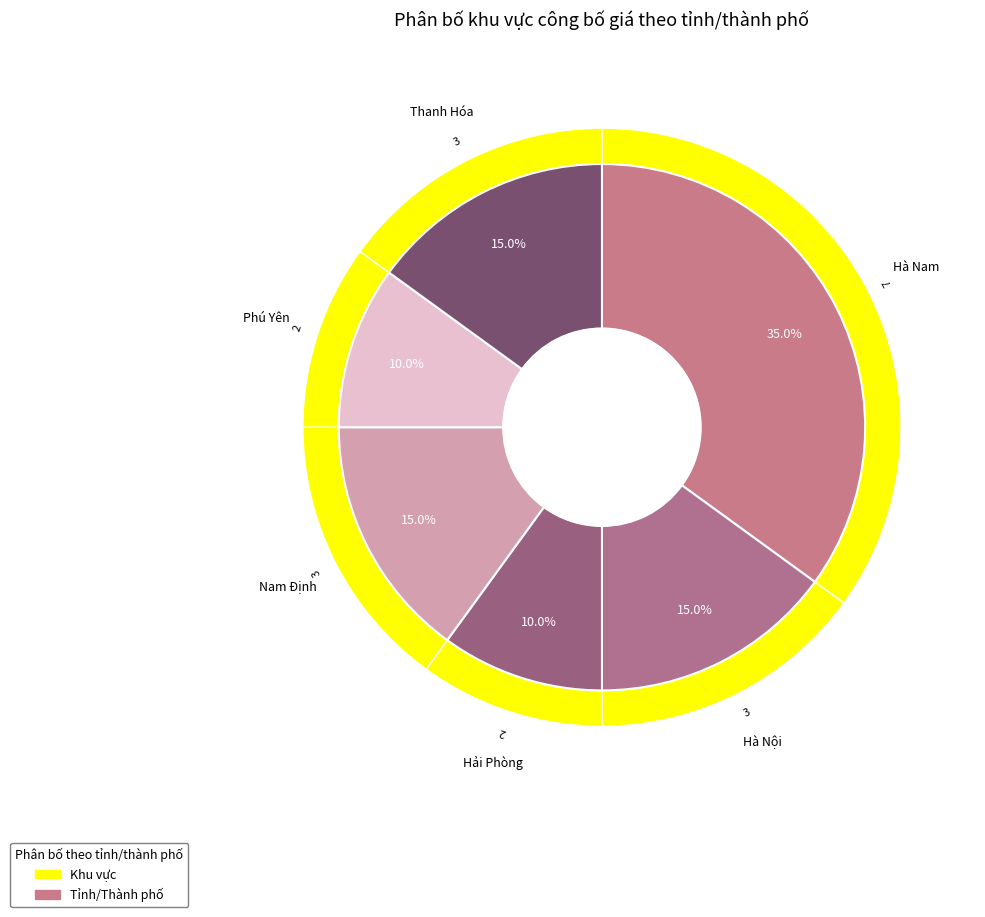

True or false: Hà Nam accounts for 35% of the total.

True